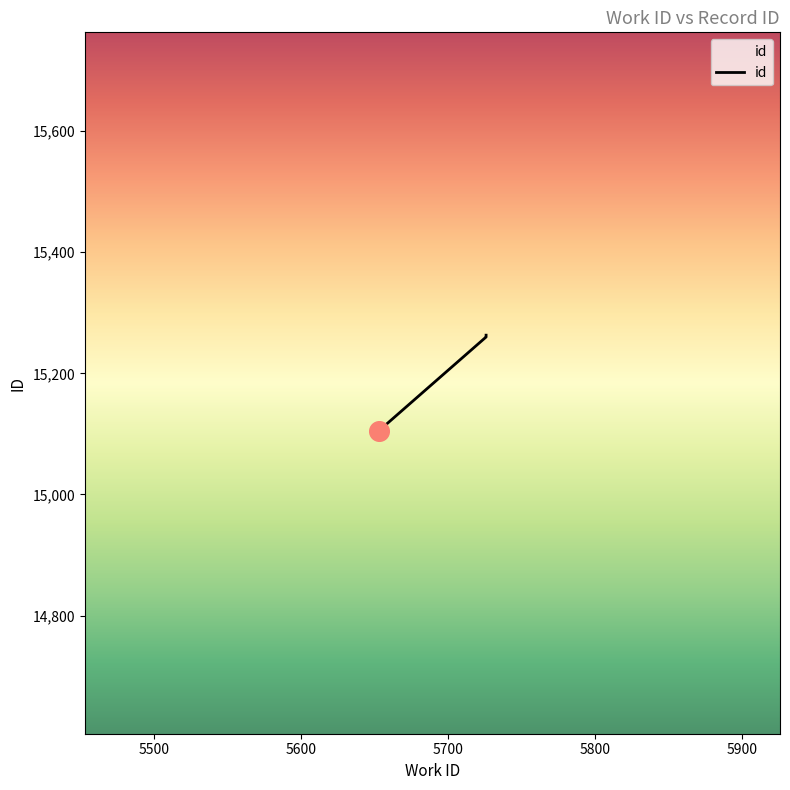

Approximately how many times larger is the value at 5653 compared to 5726?

1.0